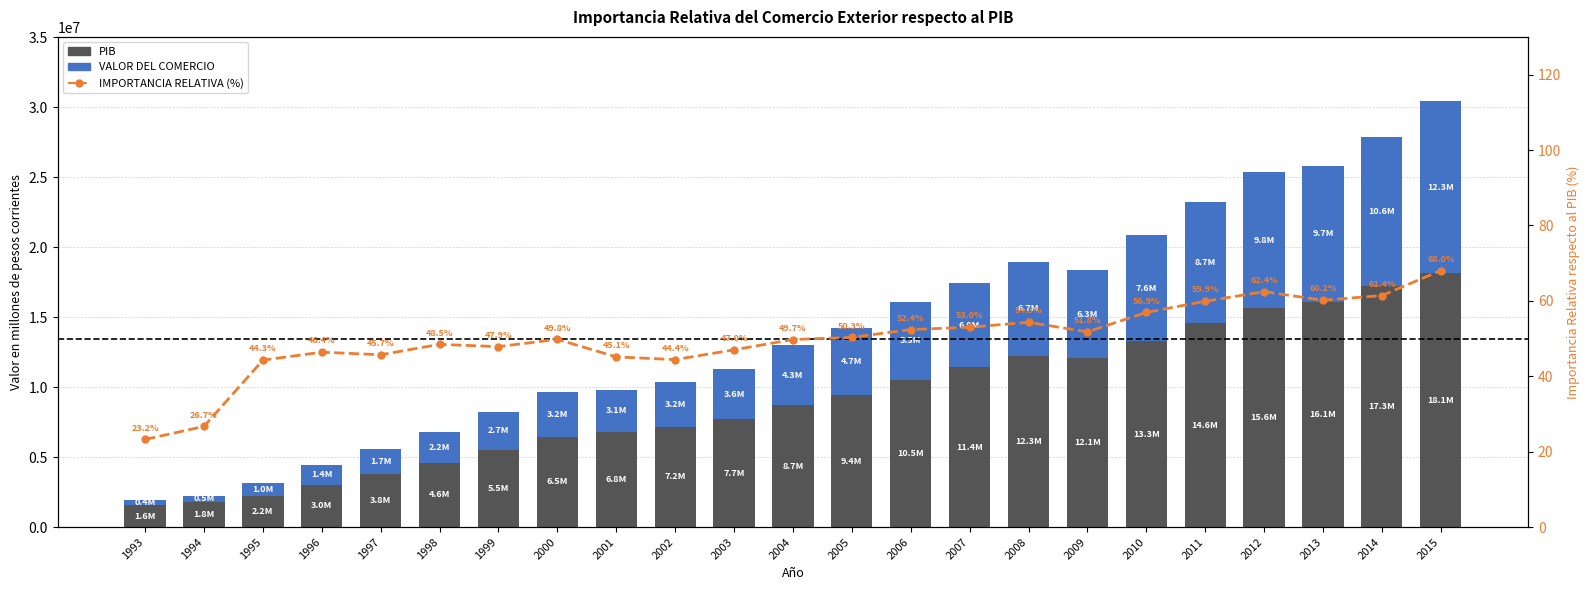

Which series has the largest total across all categories?

PIB